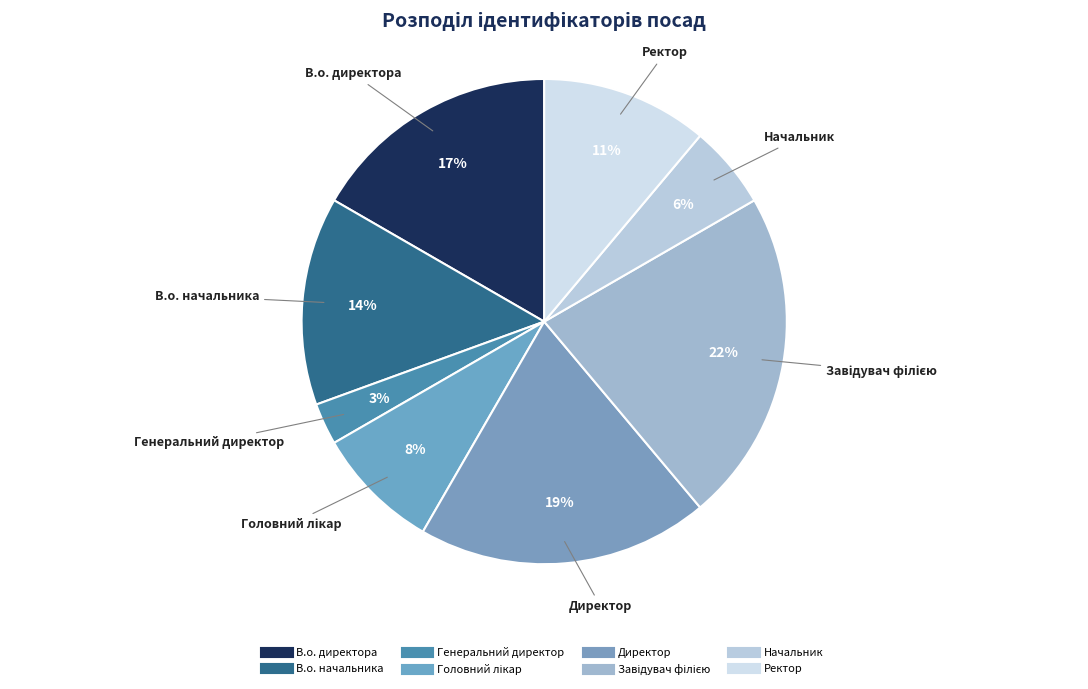

Do В.о. директора and Головний лікар together represent more than half of the pie?

No